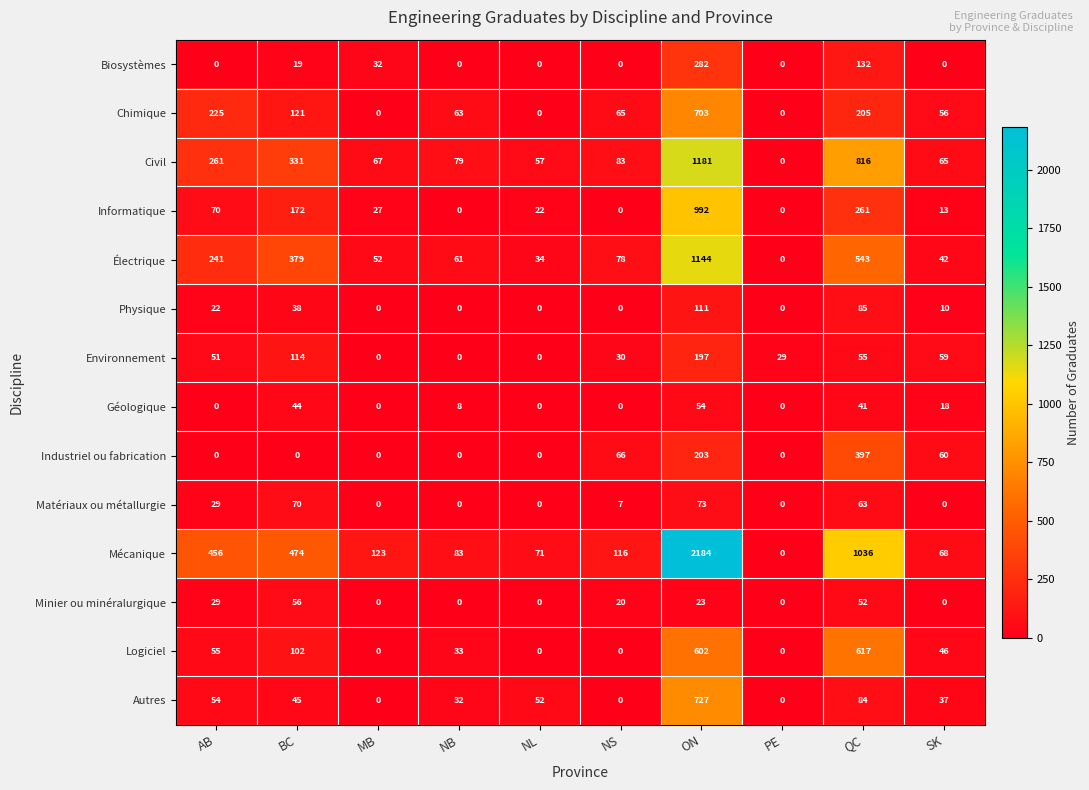

Count the number of categories in the chart.

10